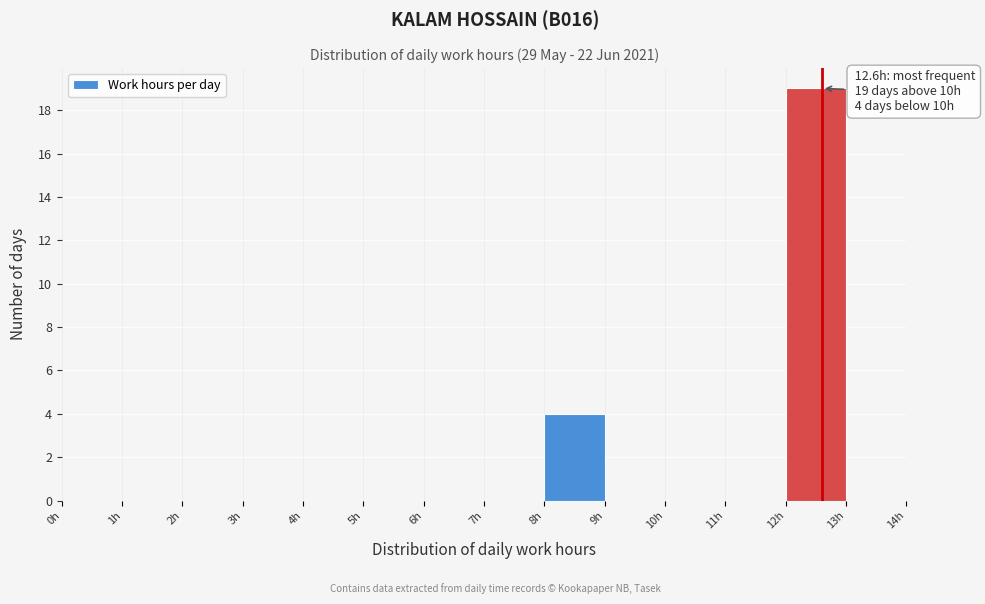

Which range on the x-axis has the tallest bar?

12 to 13